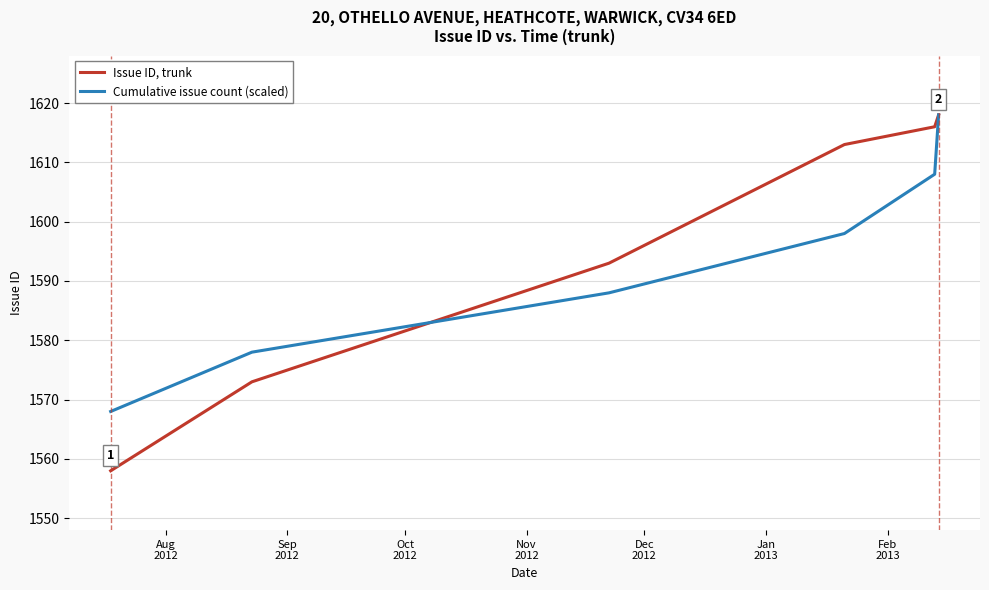

What is the minimum value shown in the chart?

1558